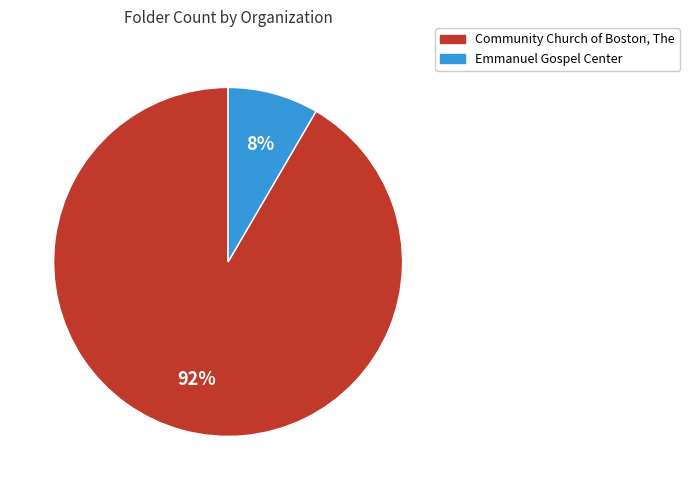

Count the number of slices in the pie.

2